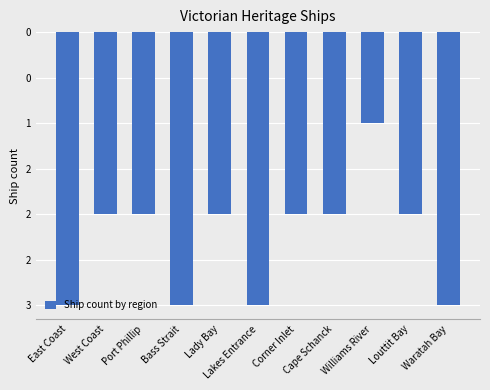

Does the chart contain any negative values?

Yes